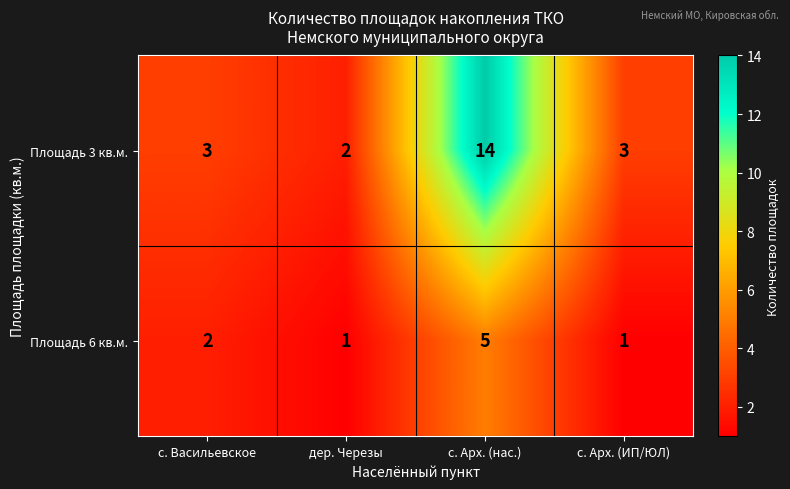

What is the difference between the highest and lowest values at с. Арх. (нас.)?

9